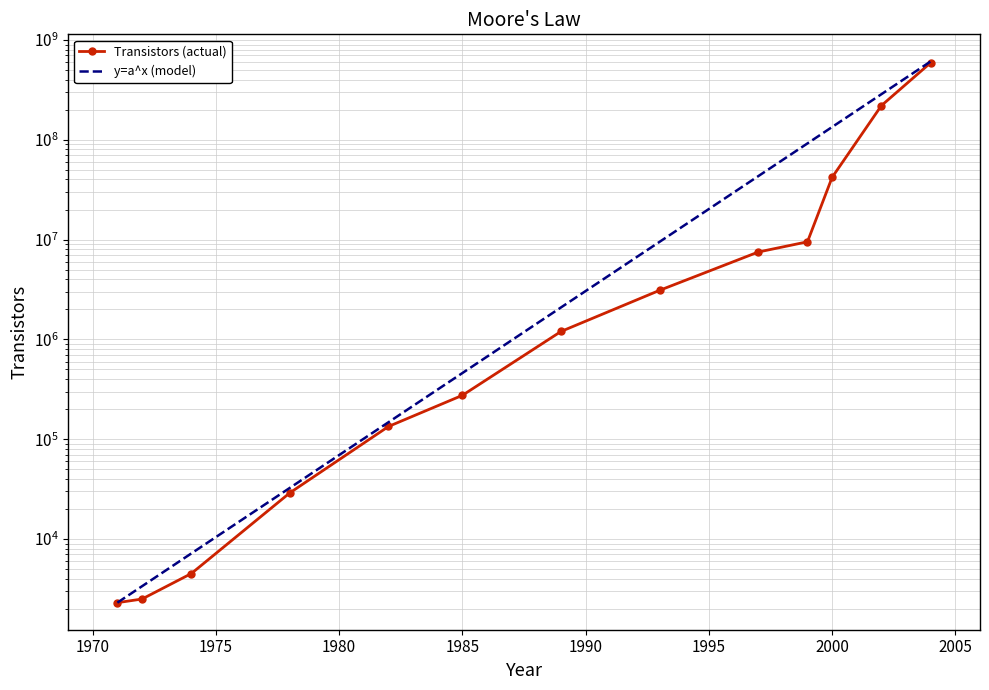

Between 1995 and 1985, which is larger?

1995